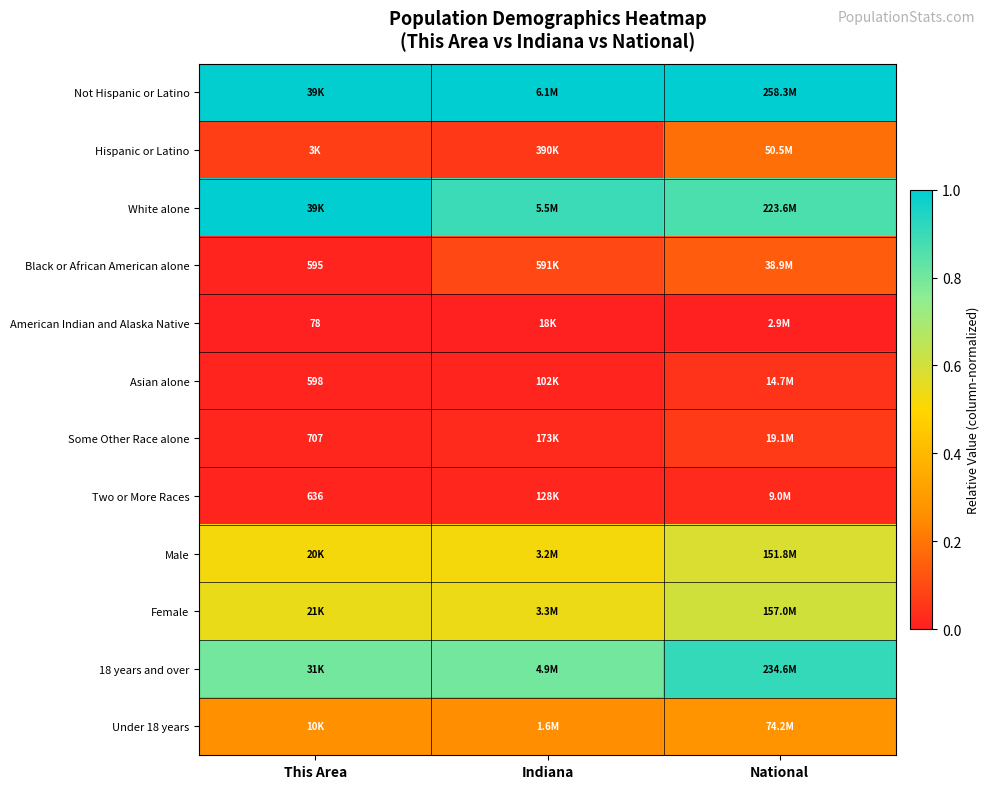

Is it true that Under 18 years equals 0.3 at Indiana?

True